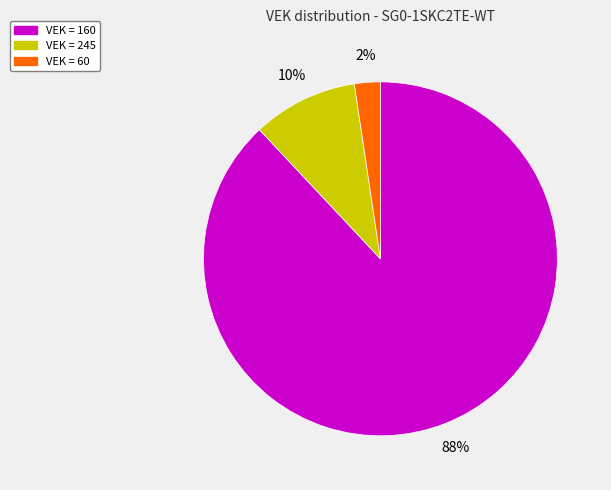

Is there a majority slice in this chart?

Yes